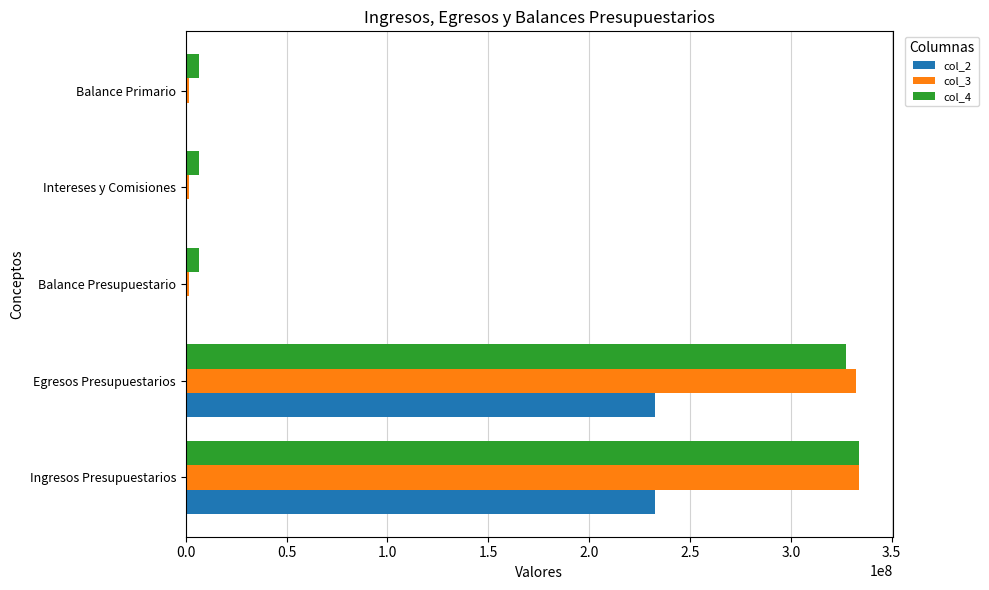

What is the sum of all col_4 values?

680623747.1